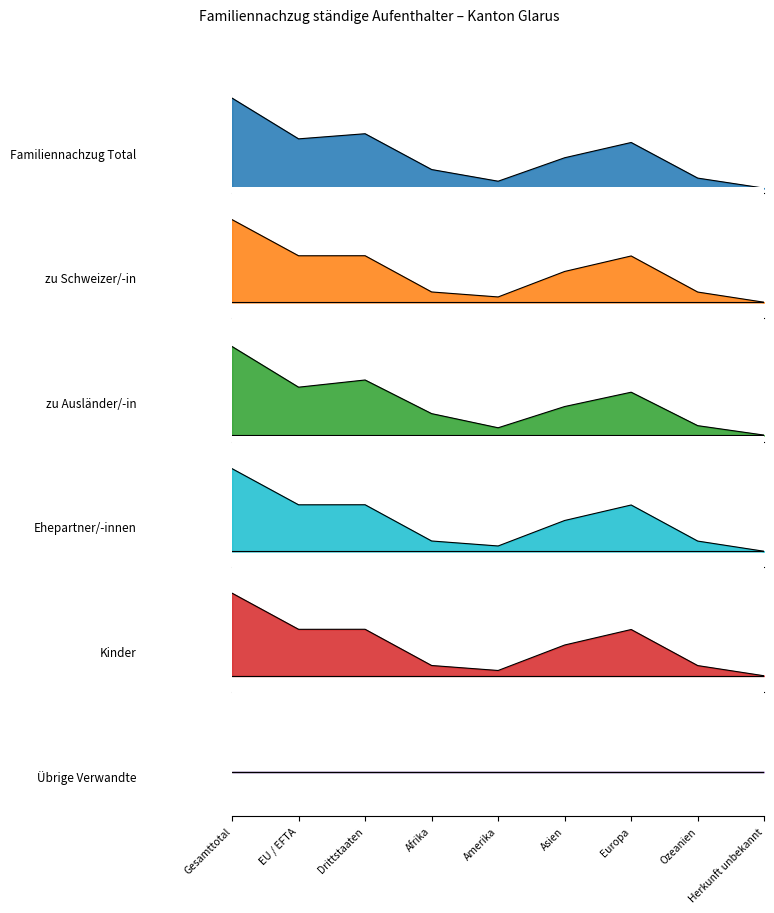

How many interior local valleys does the Ehepartner/-innen series have?

1